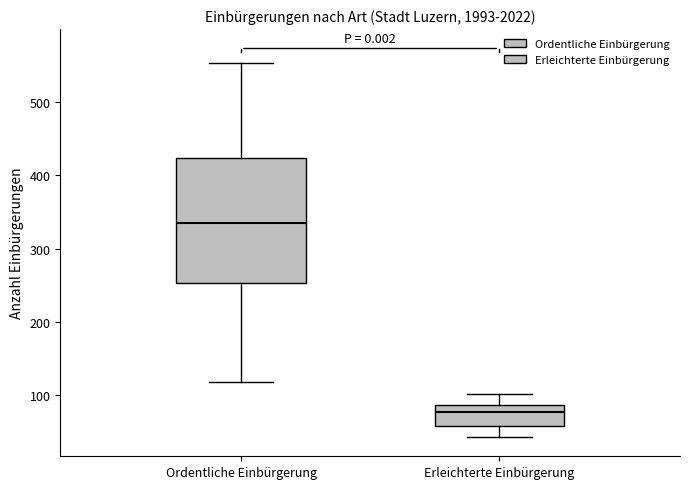

Where does the upper whisker of the box for Ordentliche Einbürgerung end on the y-axis? The values are not printed on the chart, so give them approximately, as read against the axis.

550